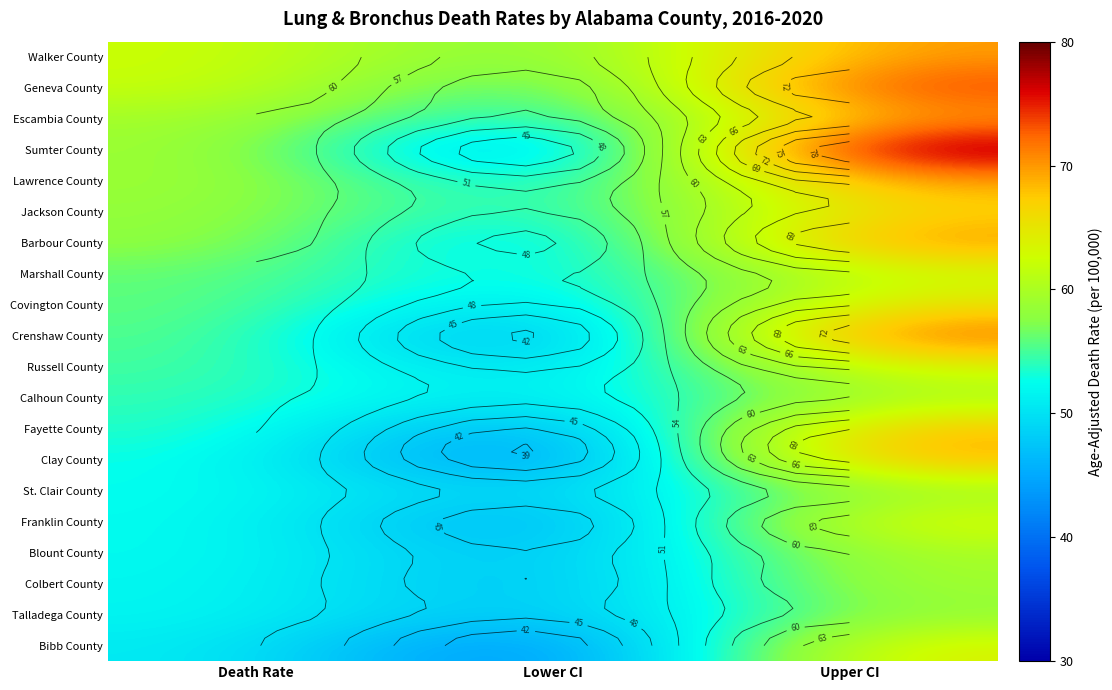

Read the St. Clair County value at Upper CI.

59.1